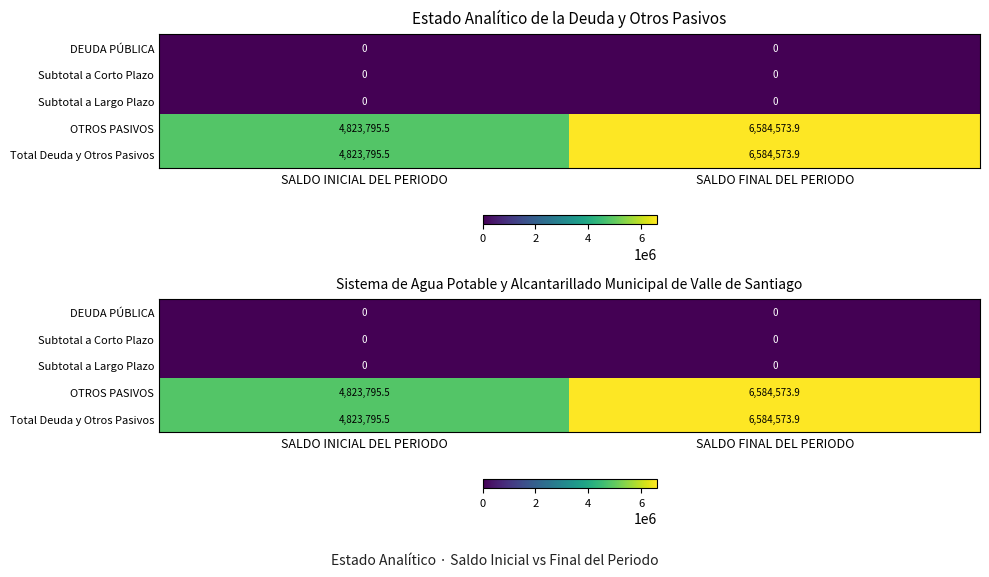

Rank the categories by OTROS PASIVOS value from lowest to highest.

SALDO INICIAL DEL PERIODO, SALDO FINAL DEL PERIODO